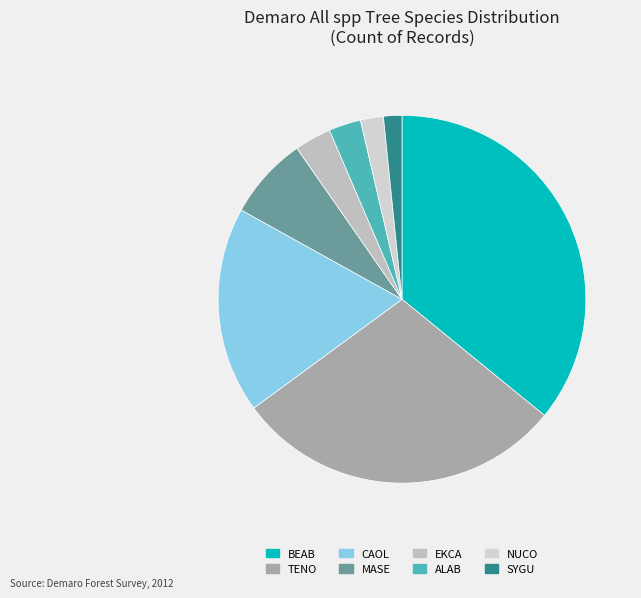

Rank the categories by value from lowest to highest.

SYGU, NUCO, ALAB, EKCA, MASE, CAOL, TENO, BEAB